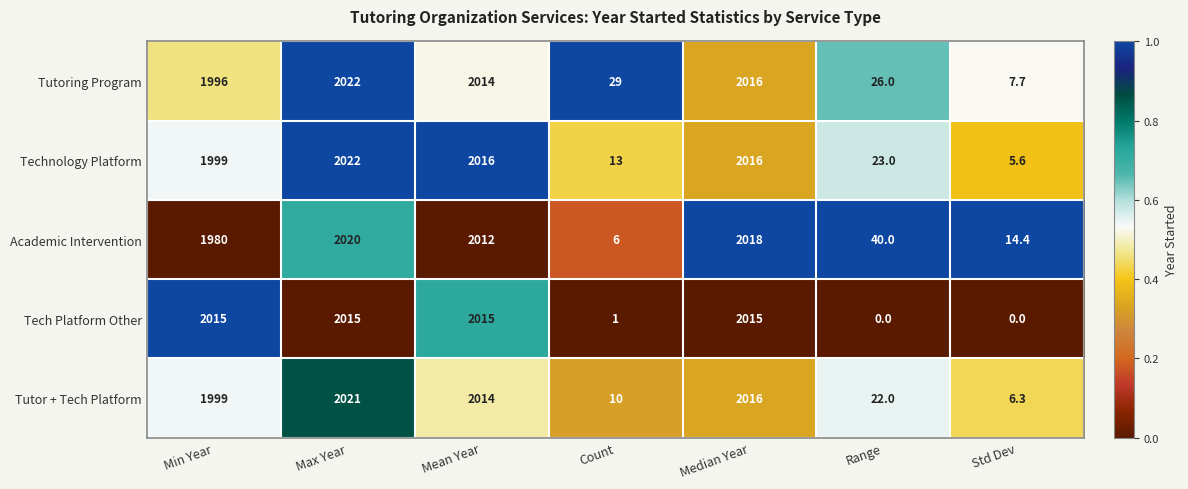

At which label is Tutor + Tech Platform closest to 1013?

Min Year